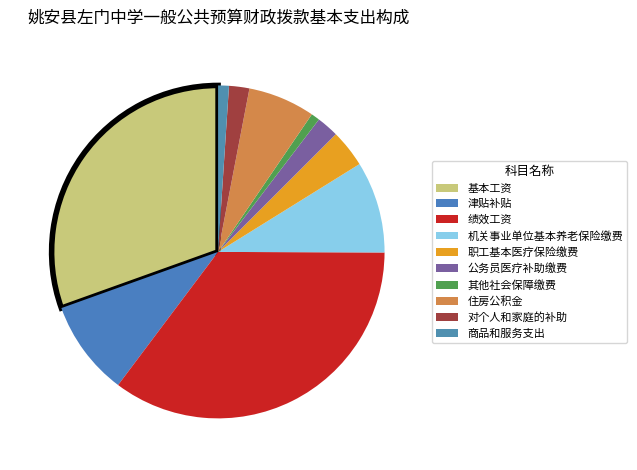

True or false: 对个人和家庭的补助 accounts for 2% of the total.

True